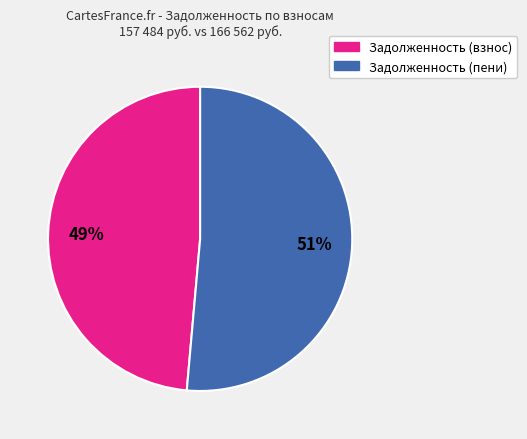

To the nearest percent, what is the average slice percentage?

50%